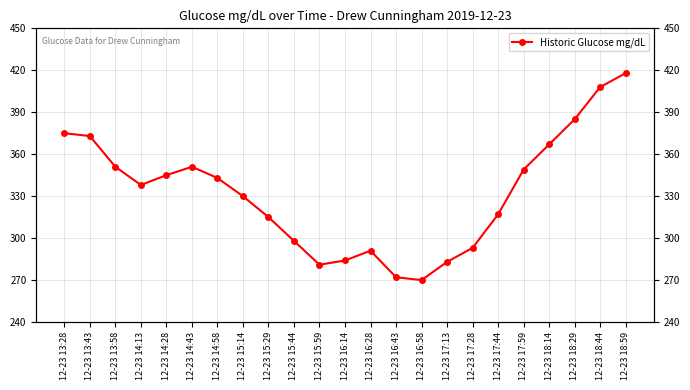

Is this an area chart (filled region under the line)?

No